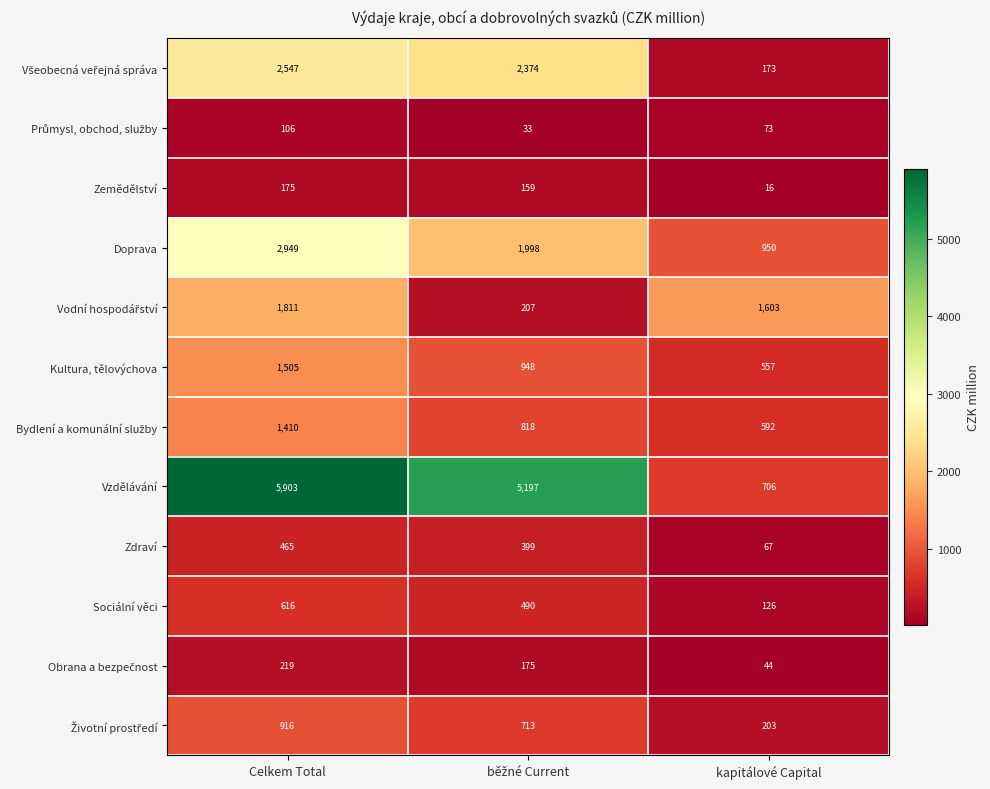

True or false: Sociální věci has a value of 126 at kapitálové Capital.

True